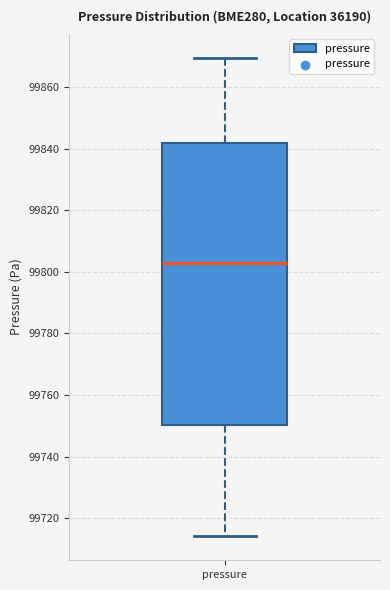

Where is the lower edge of the box for pressure on the y-axis? The values are not printed on the chart, so give them approximately, as read against the axis.

99750